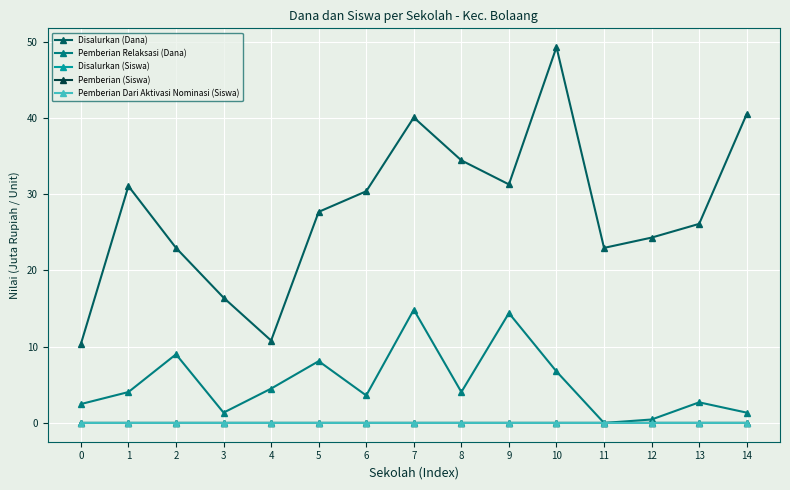

True or false: Pemberian Dari Aktivasi Nominasi (Siswa) has a value of 0.0 at 4.

True